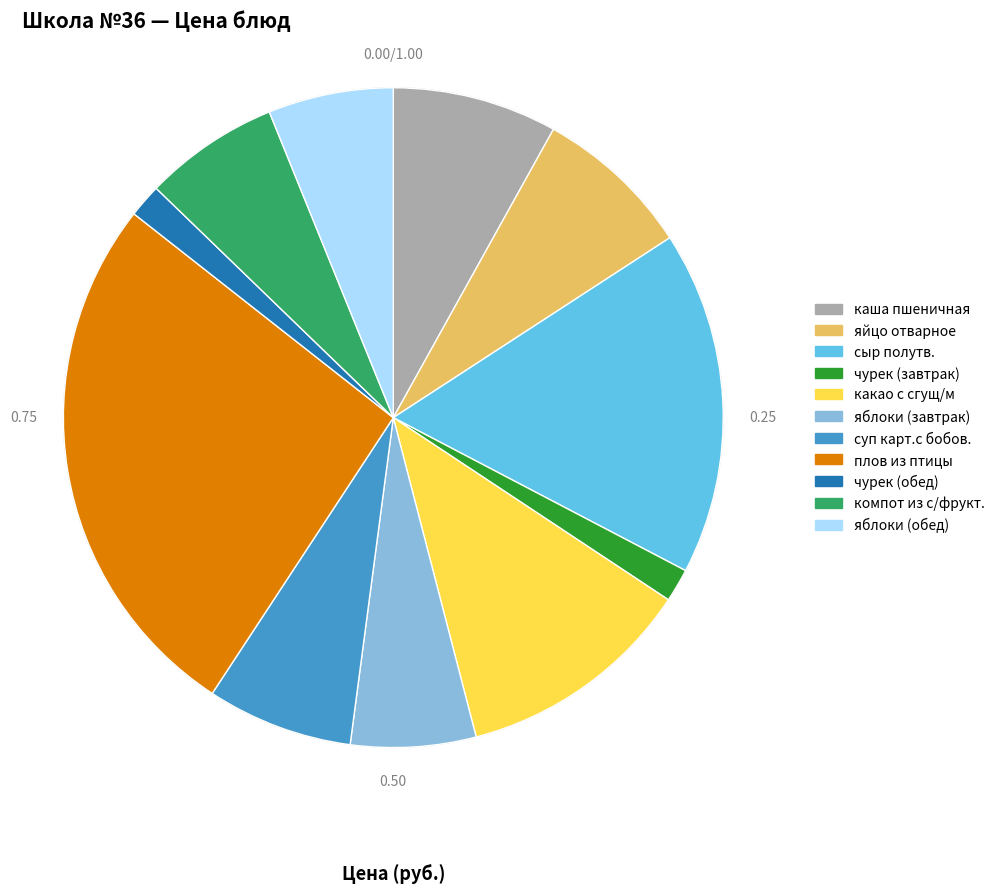

Is it true that сыр полутв. is 17% of the pie?

True